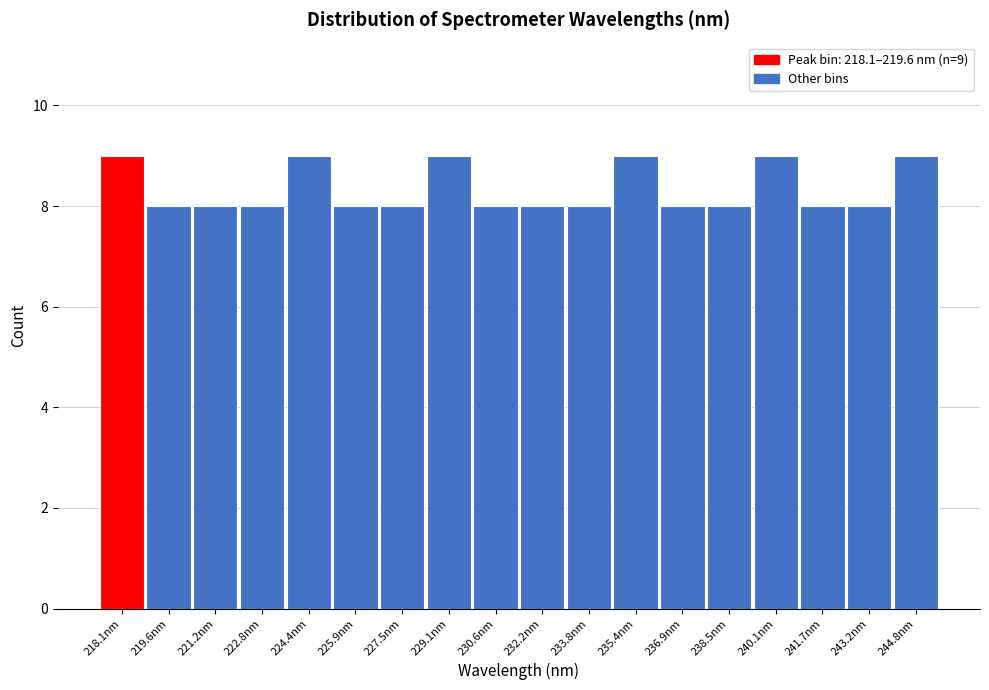

Reading left to right, extract all data points from this chart.

218.1nm=9	219.6nm=8	221.2nm=8	222.8nm=8	224.4nm=9	225.9nm=8	227.5nm=8	229.1nm=9	230.6nm=8	232.2nm=8	233.8nm=8	235.4nm=9	236.9nm=8	238.5nm=8	240.1nm=9	241.7nm=8	243.2nm=8	244.8nm=9